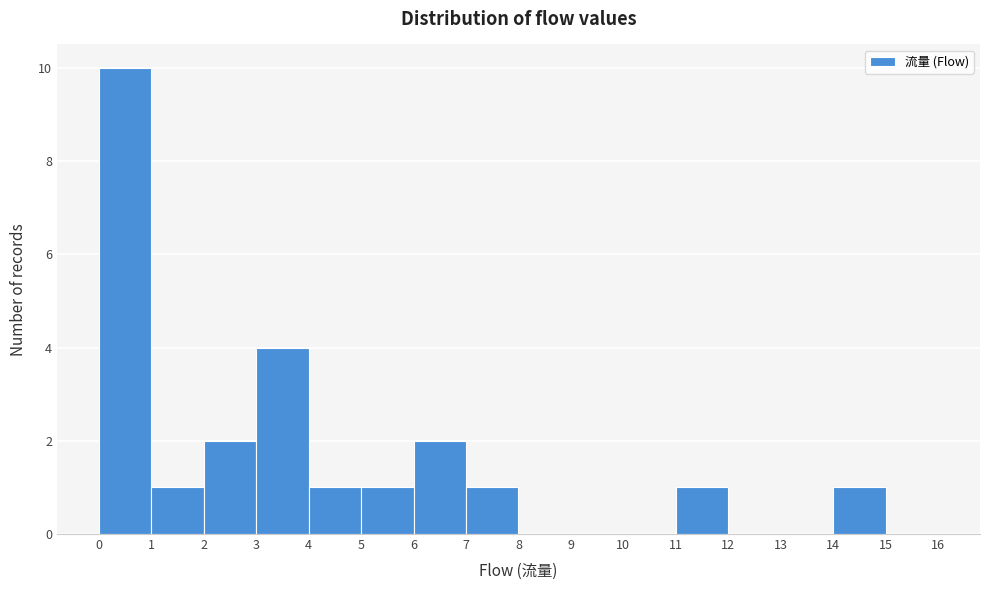

What is the height of the bar covering 4 to 5 on the x-axis? The values are not printed on the chart, so give them approximately, as read against the axis.

1